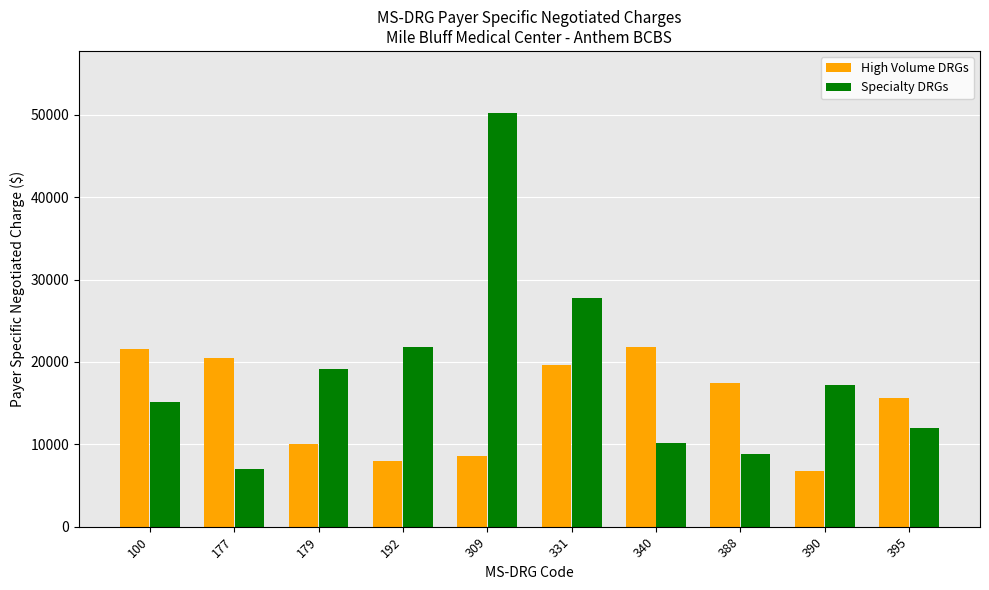

Is the value of High Volume DRGs at 177 greater than the value of Specialty DRGs at 340?

Yes